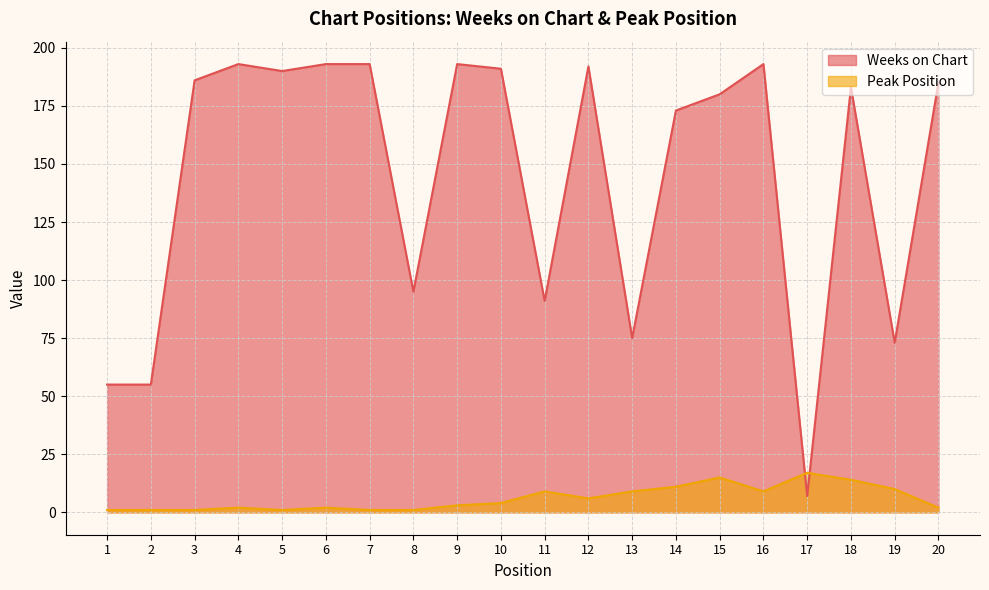

How many interior local peaks does the Weeks on Chart series have?

5